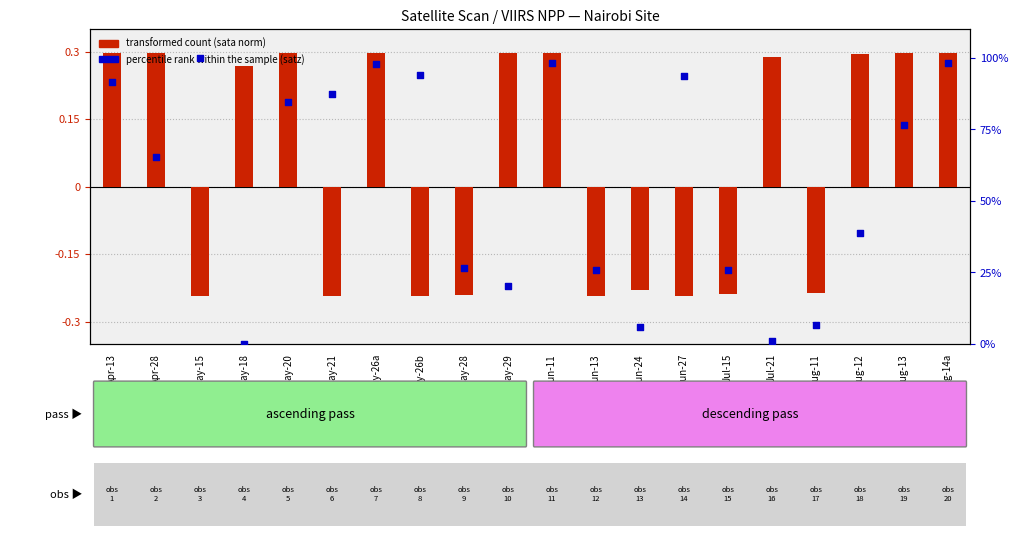

Approximately how many times larger is the value at Apr-28 compared to May-29?

3.2